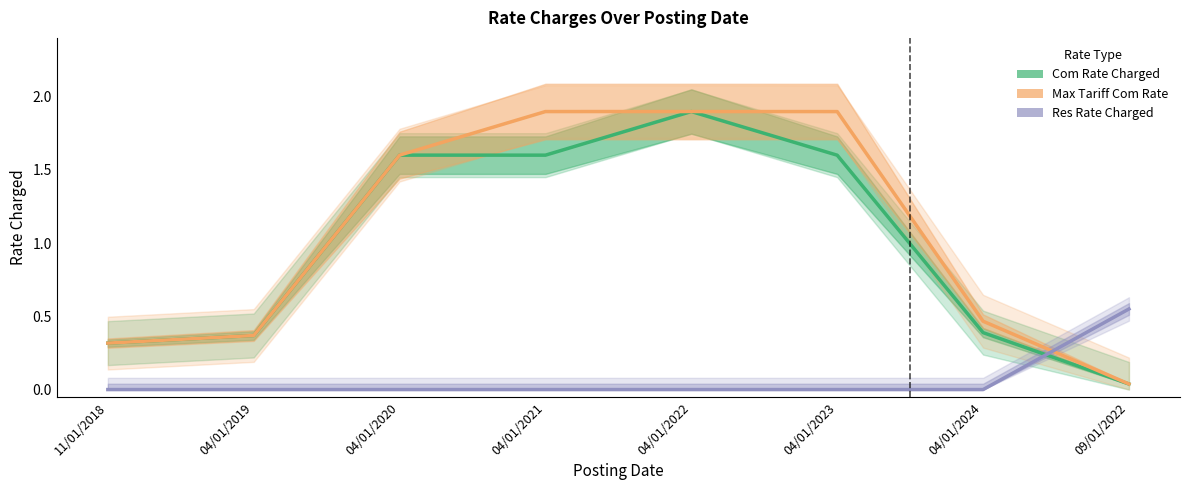

Is the value of Max Tariff Com Rate at 04/01/2022 greater than the value of Com Rate Charged at 04/01/2024?

Yes